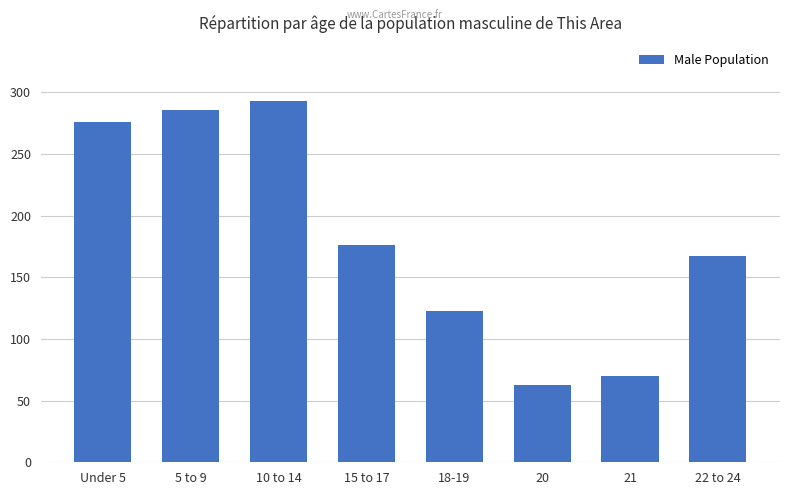

The chart shows a value of 276 at Under 5. True or false?

True